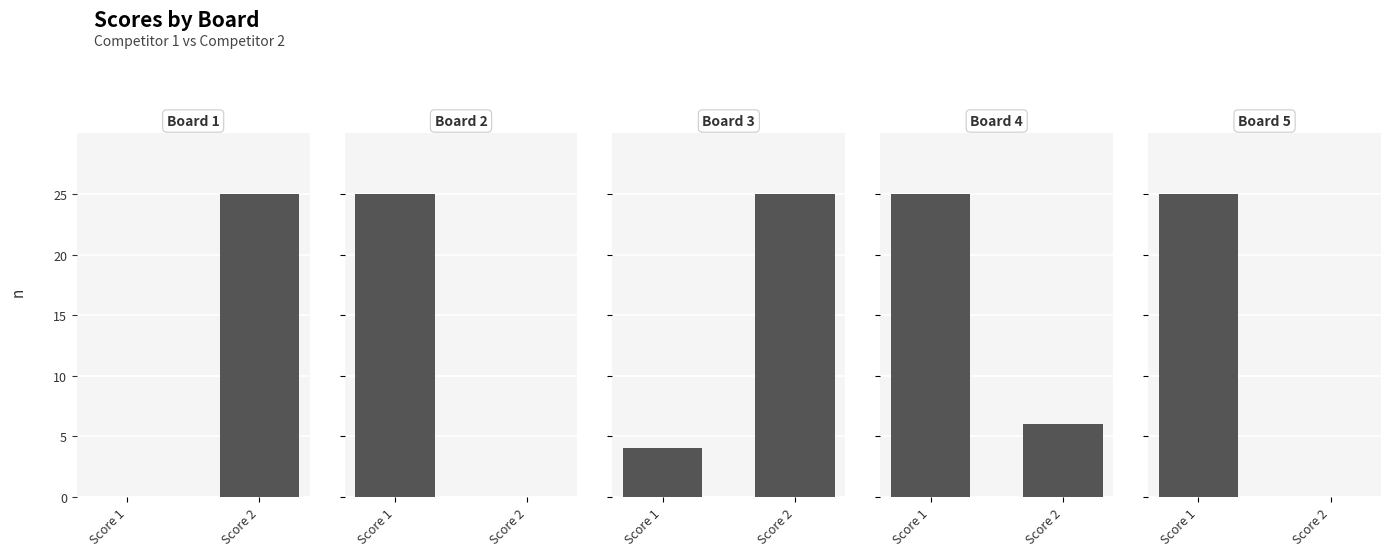

Is it true that Board 4 equals 43 at Score 1?

False